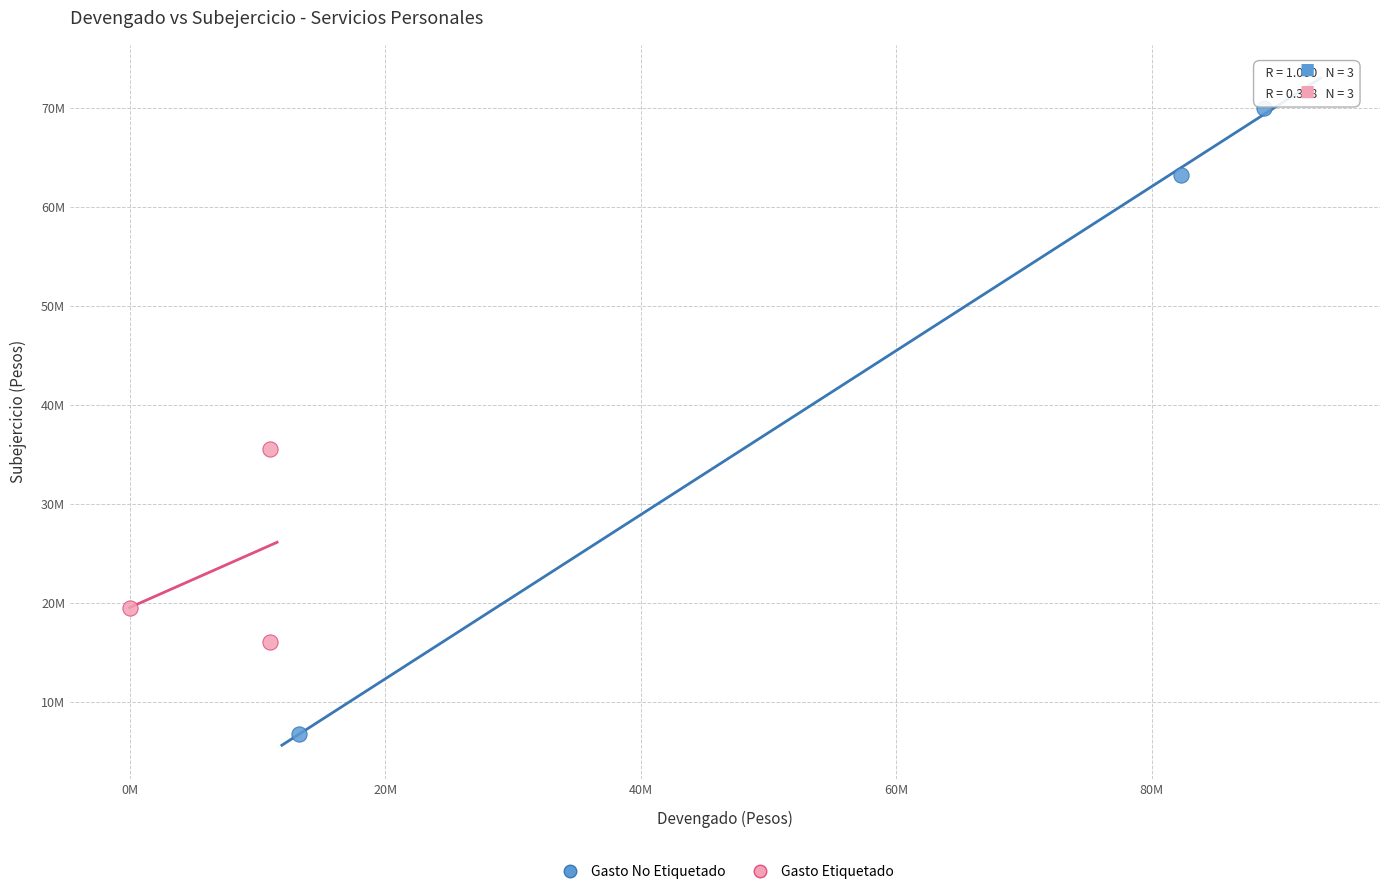

Which series has the largest Y range (max minus min)?

Gasto No Etiquetado